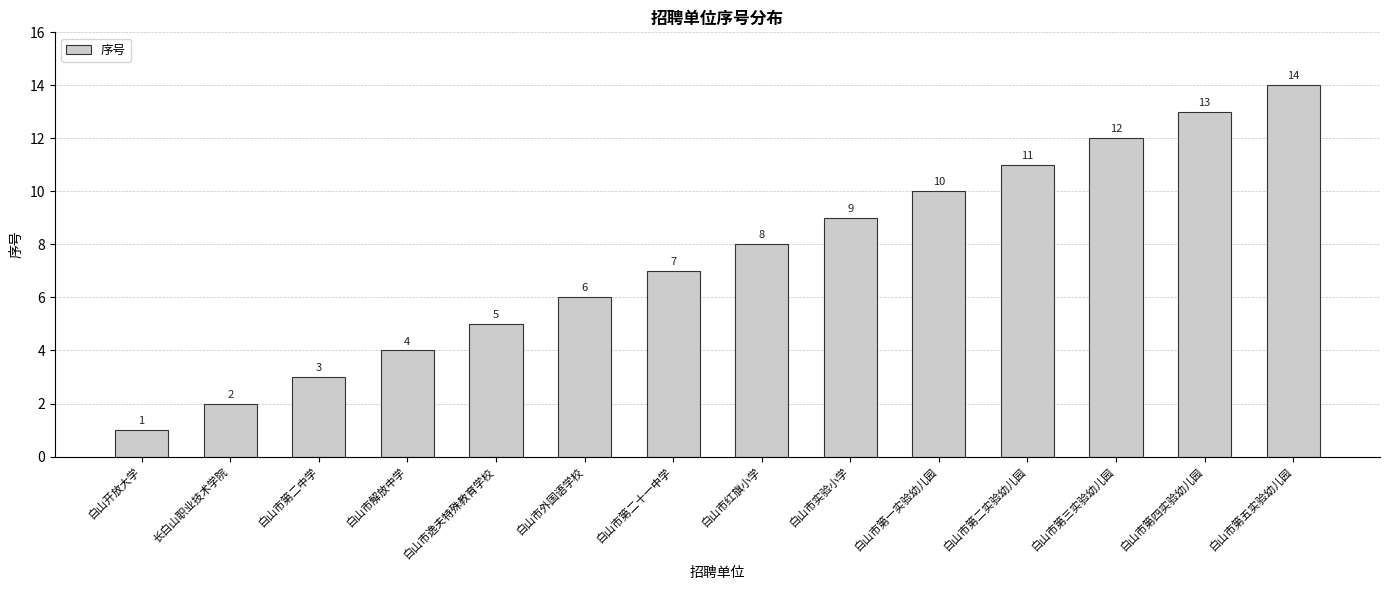

List the labels in order of value, largest first.

白山市第五实验幼儿园, 白山市第四实验幼儿园, 白山市第三实验幼儿园, 白山市第二实验幼儿园, 白山市第一实验幼儿园, 白山市实验小学, 白山市红旗小学, 白山市第二十一中学, 白山市外国语学校, 白山市逸夫特殊教育学校, 白山市解放中学, 白山市第二中学, 长白山职业技术学院, 白山开放大学